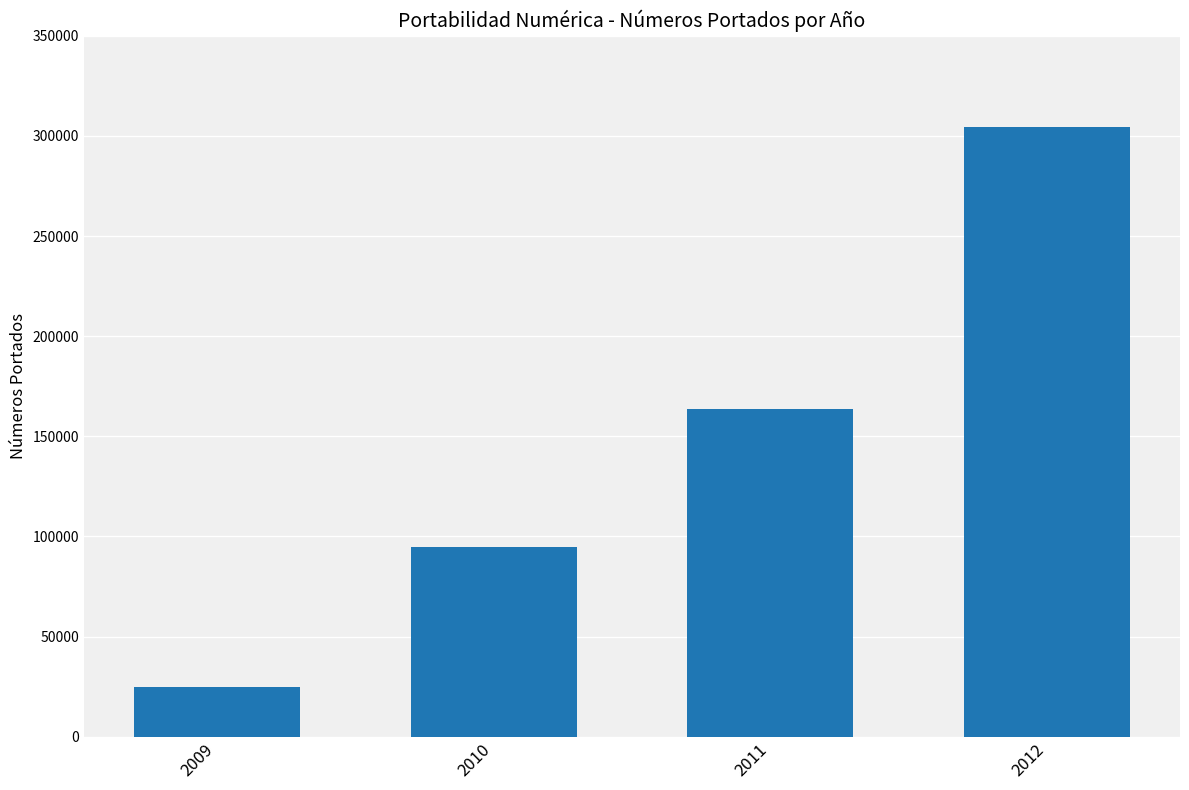

List the labels in order of value, largest first.

2012, 2011, 2010, 2009